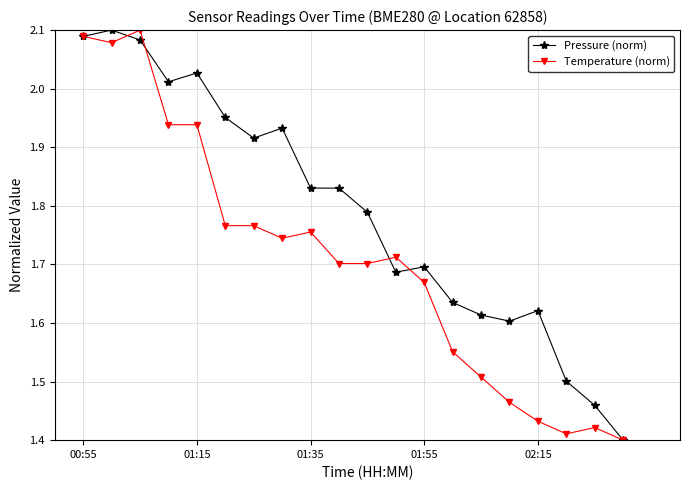

At how many categories does at least one series exceed 1?

20